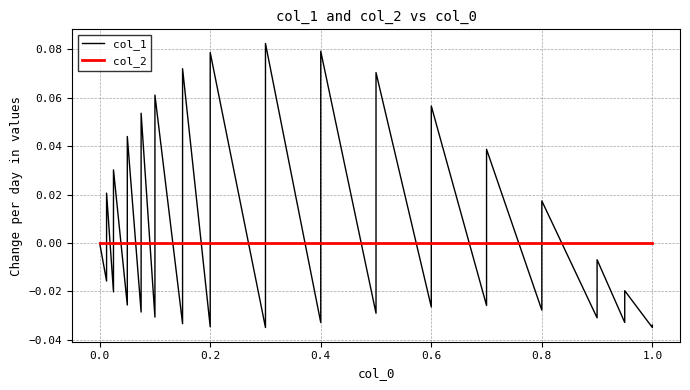

Count the number of categories in the chart.

33